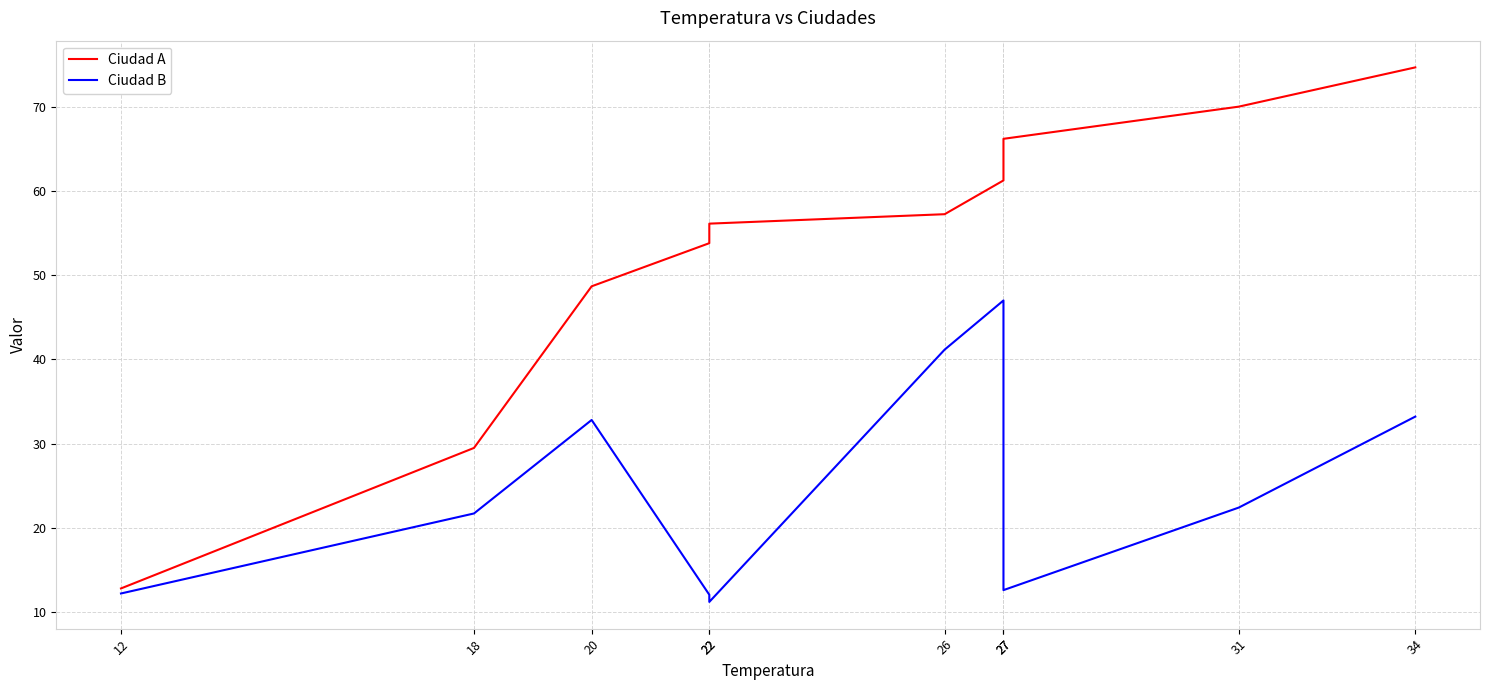

What is the difference between the highest and lowest values at 26?

16.1